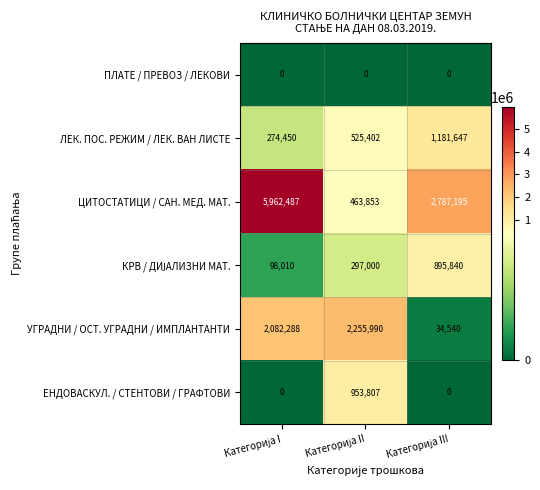

What is the greatest value displayed?

5962487